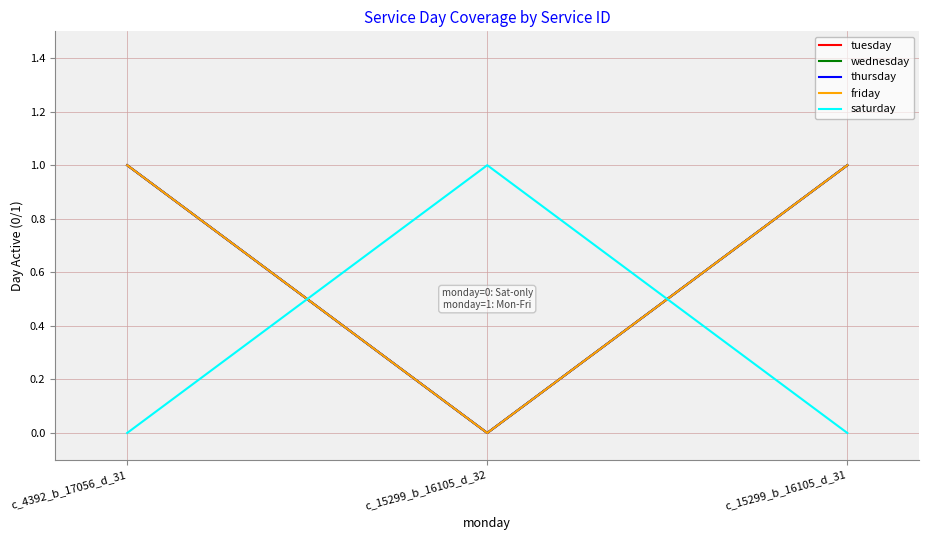

What is the label of the 2nd point from the right?

c_15299_b_16105_d_32